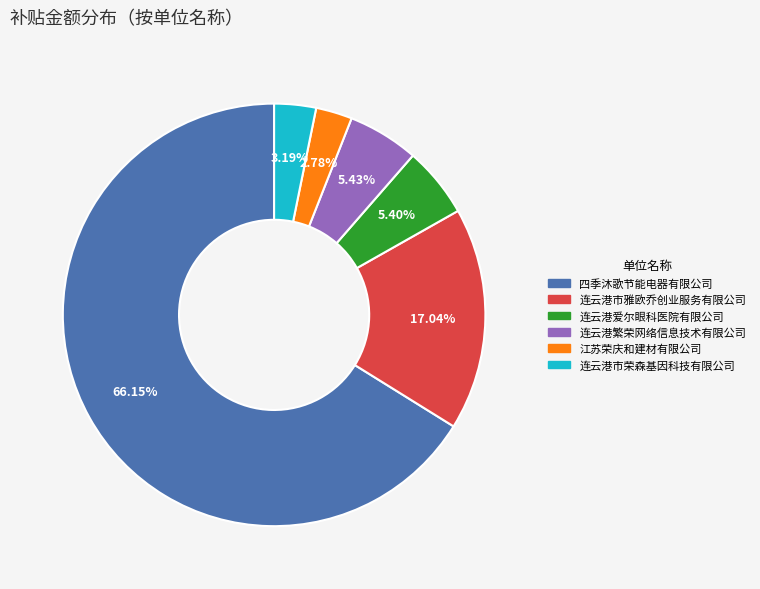

Count the number of slices in the pie.

6